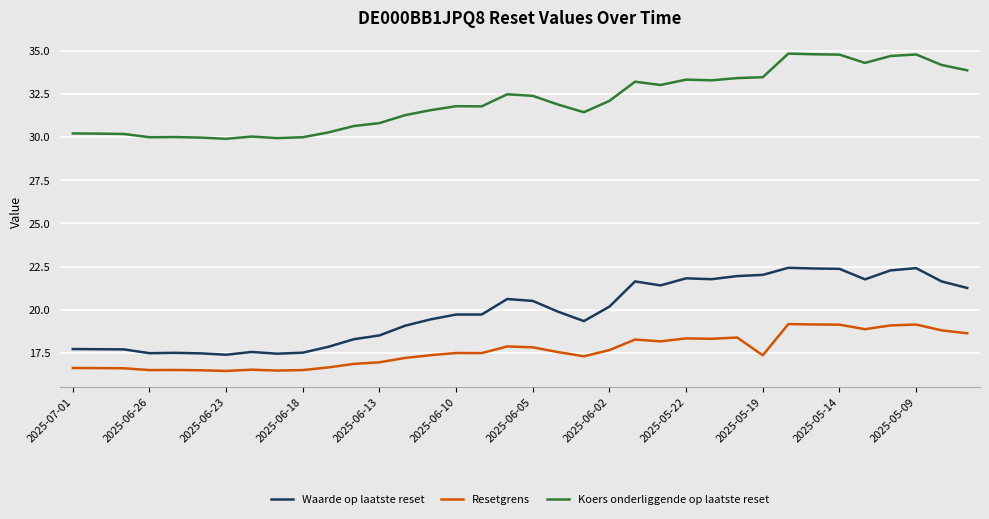

True or false: Waarde op laatste reset and Koers onderliggende op laatste reset intersect in this chart.

False